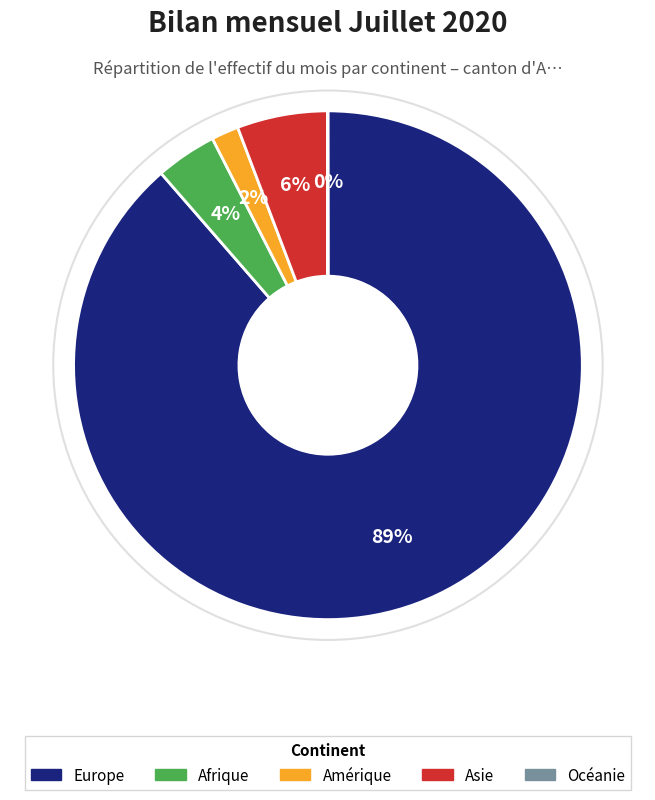

Which has a higher value, Asie or Amérique?

Asie